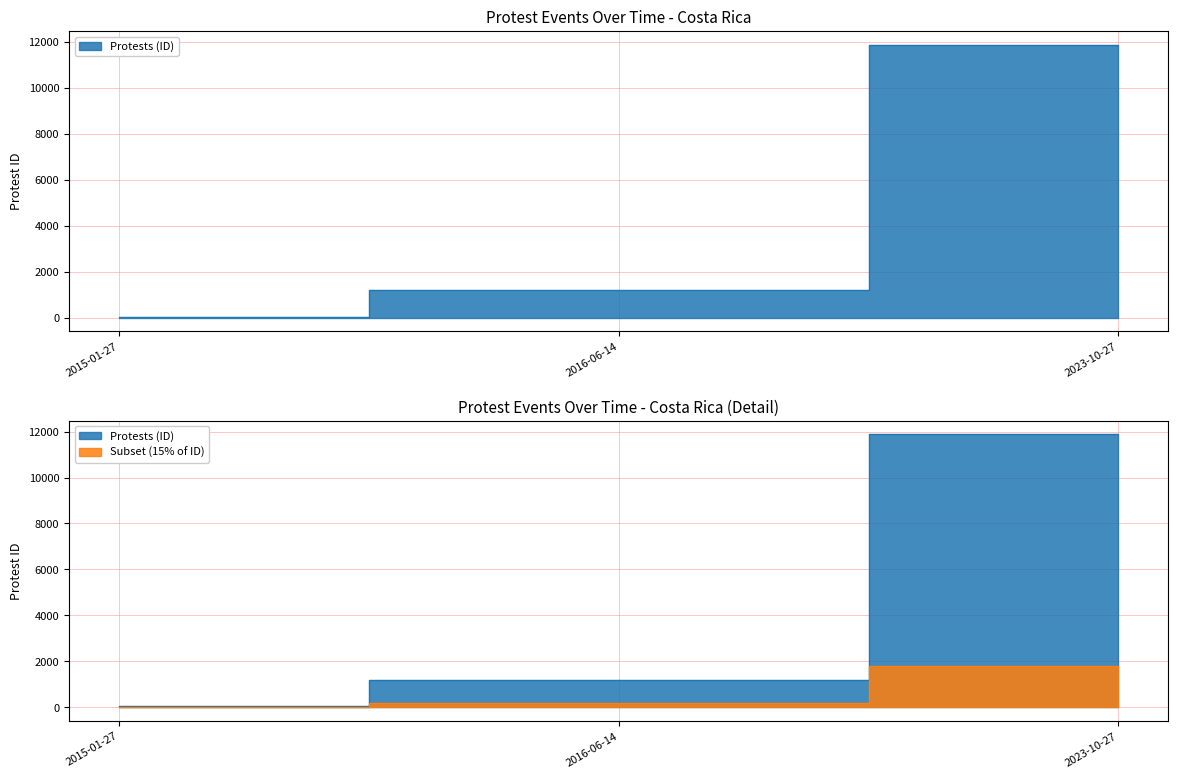

True or false: the data shows 1197 at 2016-06-14.

True